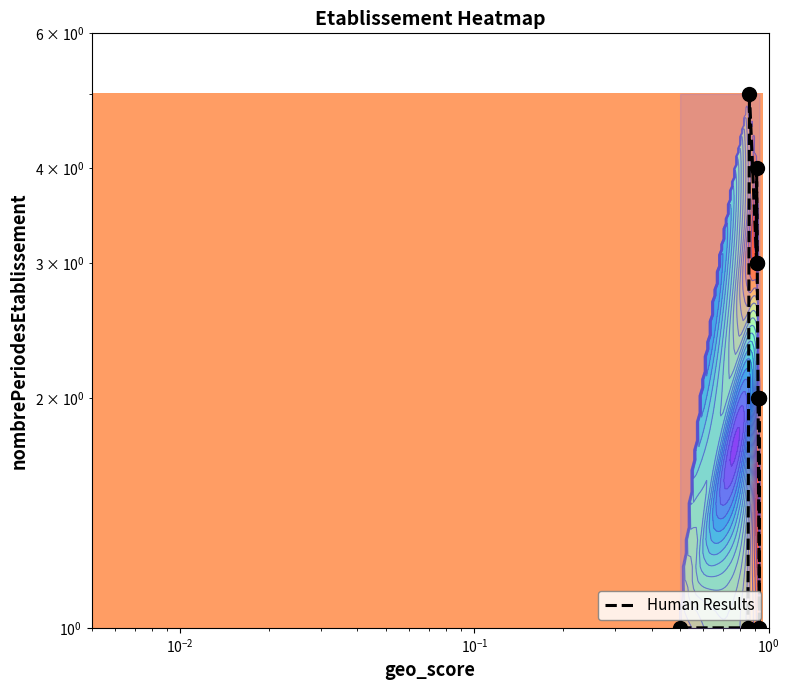

The value at 8 is 2. True or false?

True